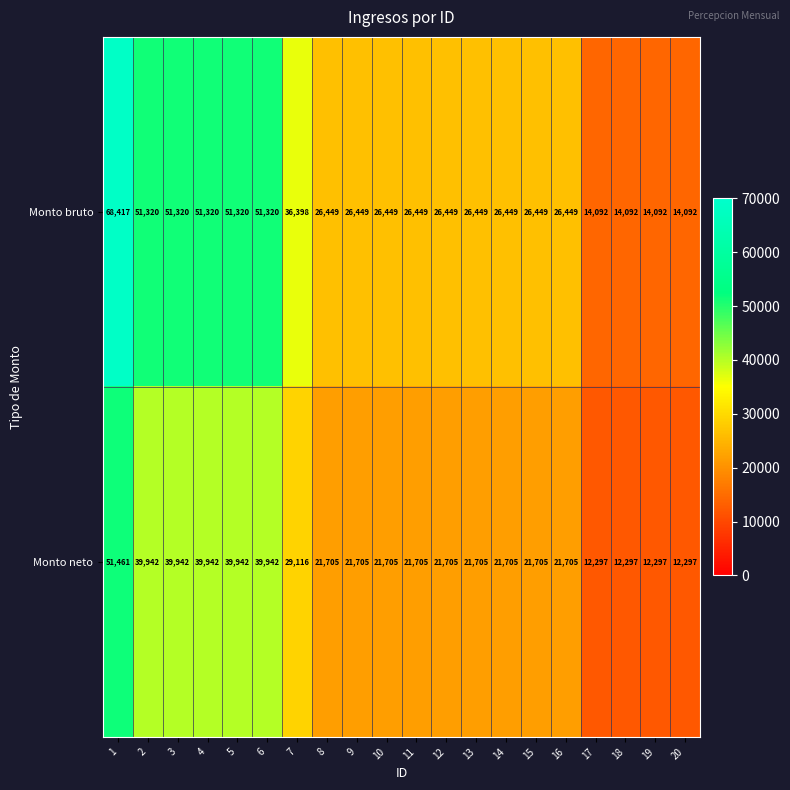

Is the value of Monto bruto at 11 greater than the value of Monto neto at 6?

No